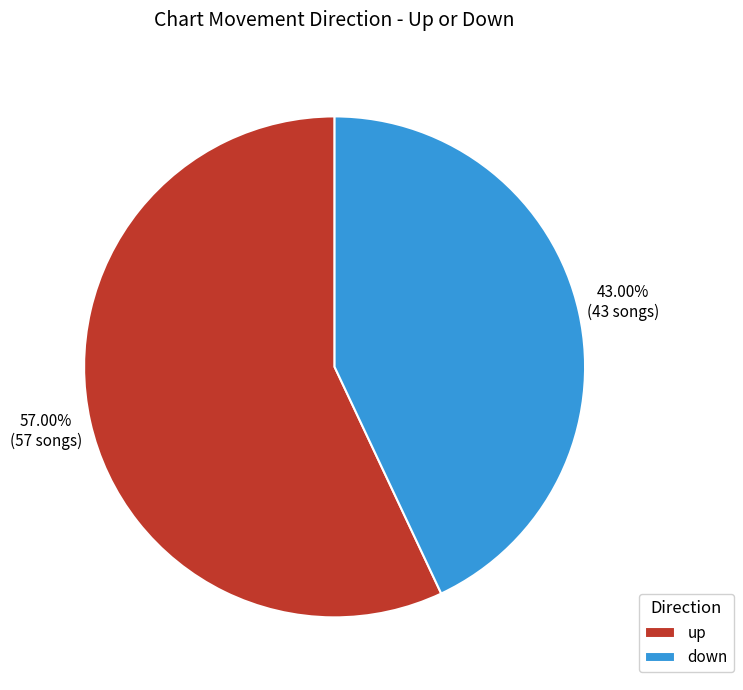

What is the smallest slice in the pie chart?

down